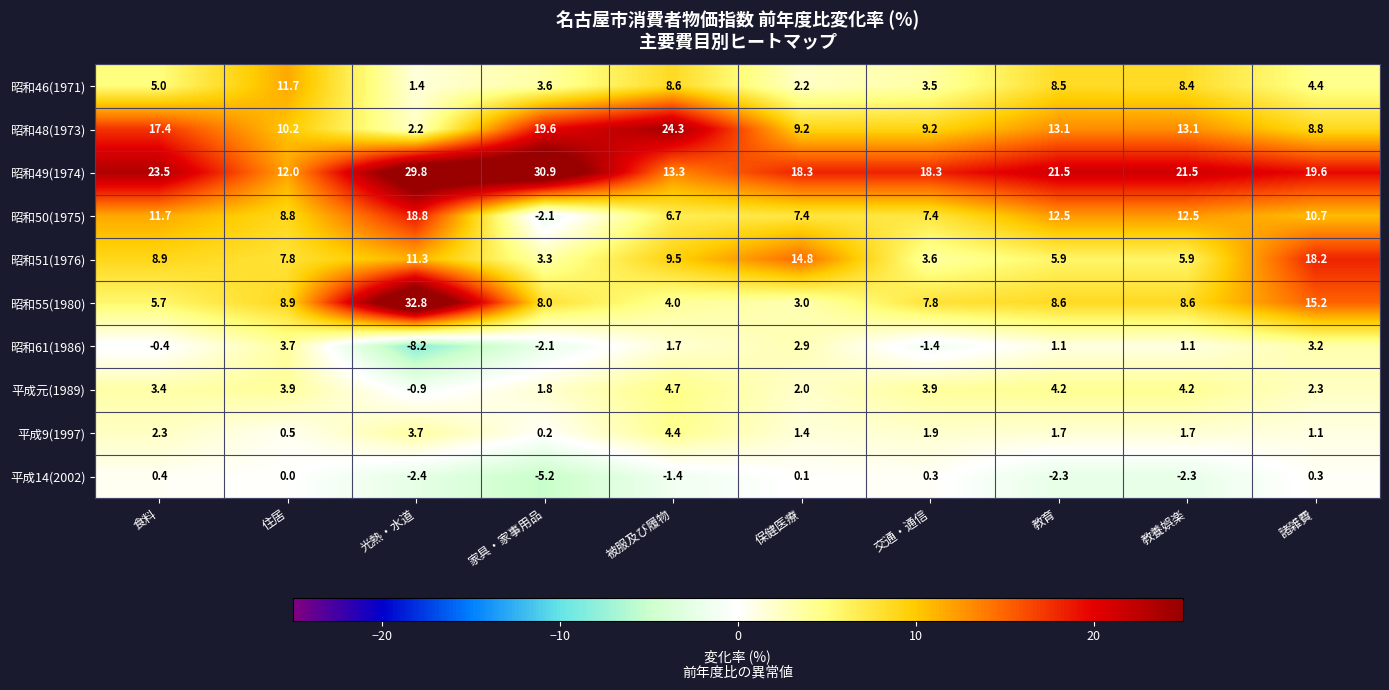

Count the number of data series in this chart.

10